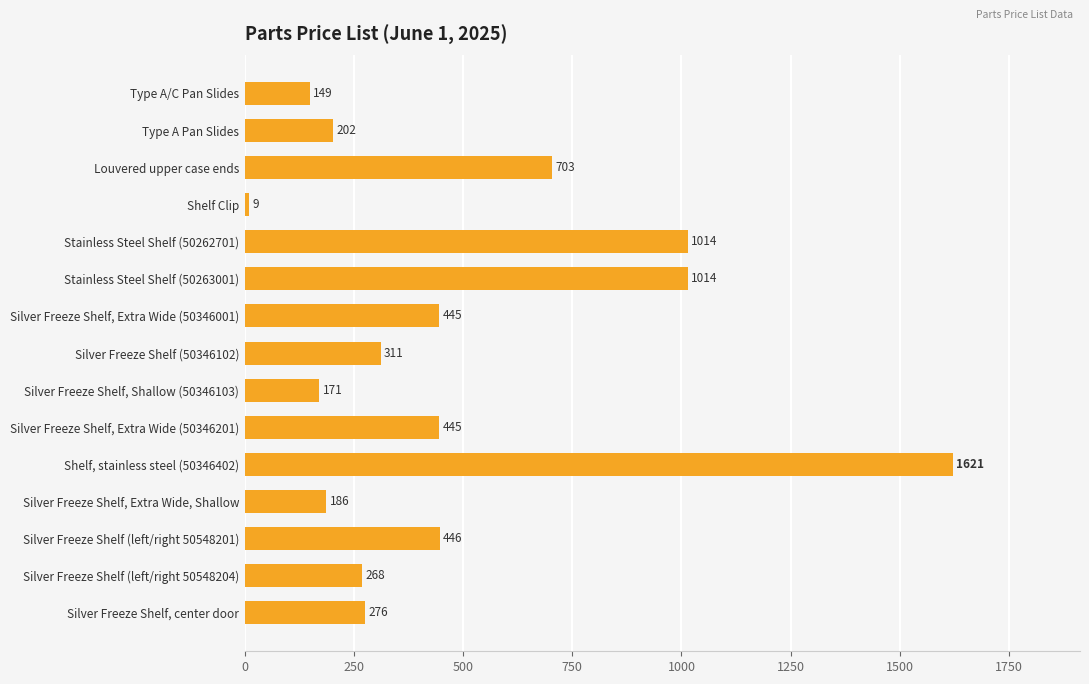

Which category has the lowest value across all series?

Shelf Clip